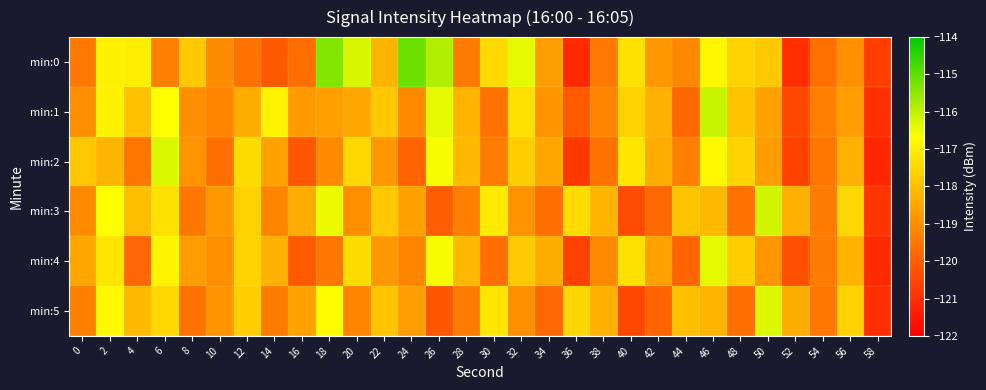

At which category is the sum across all series the highest?

46